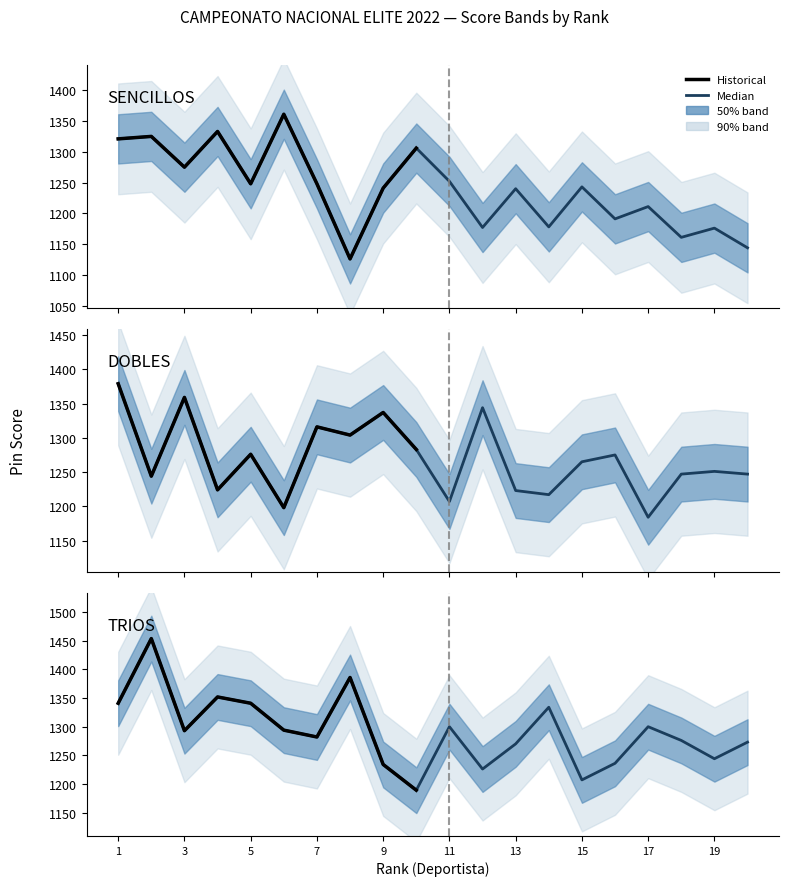

List the labels in order of TRIOS value, smallest first.

10, 15, 12, 9, 16, 19, 13, 20, 18, 7, 3, 6, 11, 17, 14, 1, 5, 4, 8, 2